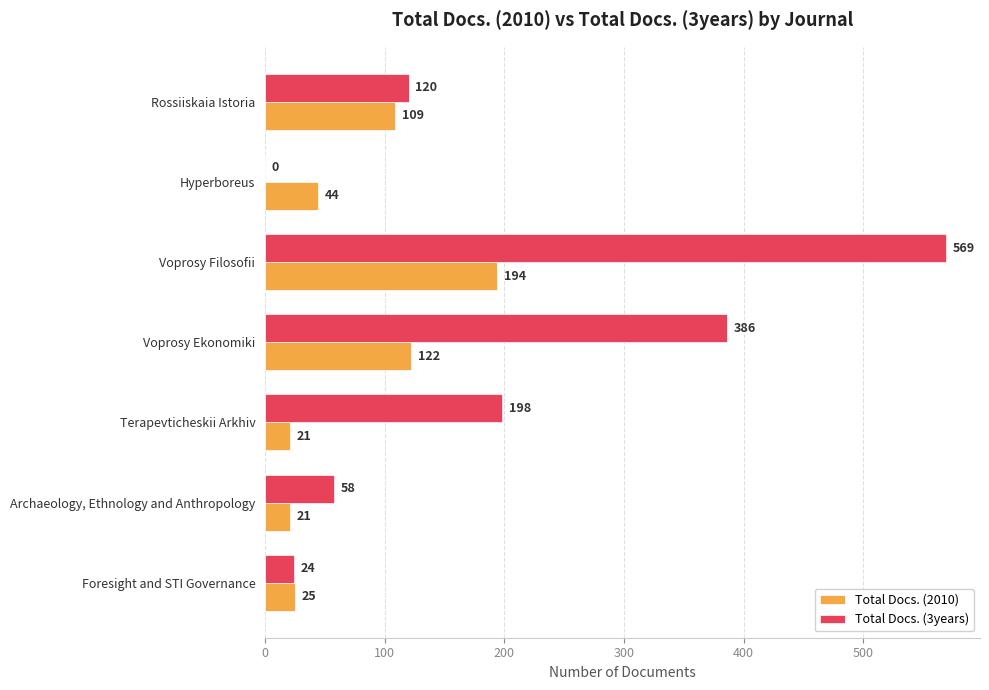

What is the sum of all Total Docs. (3years) values?

1355